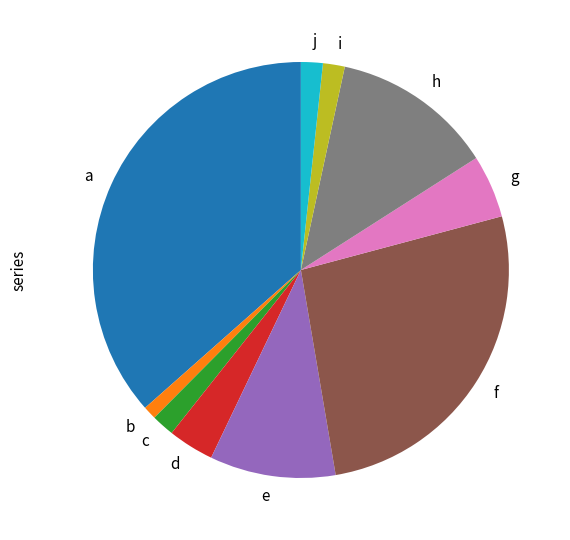

Is there a majority slice in this chart?

No